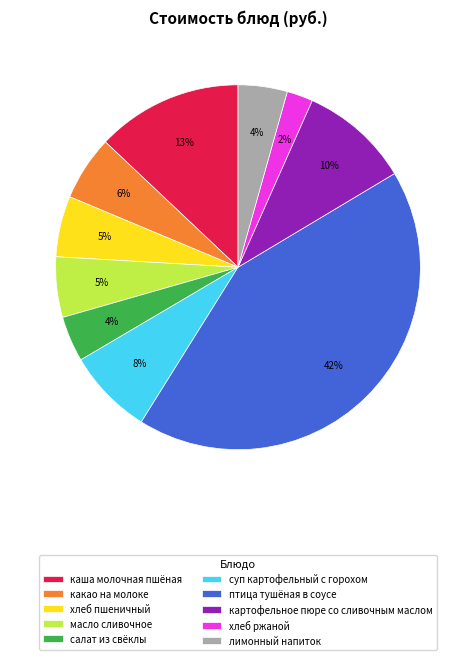

What is the ratio of the value at салат из свёклы to the value at суп картофельный с горохом?

0.5